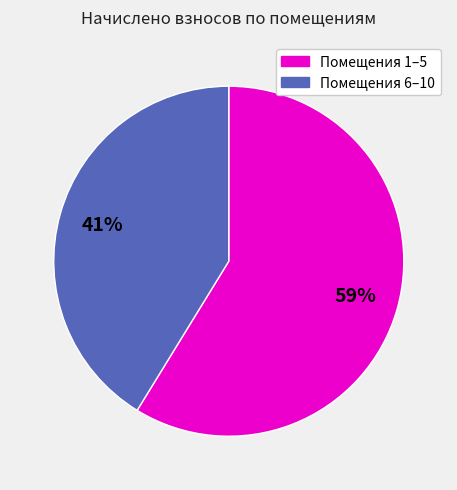

To the nearest percent, what is the average slice percentage?

50%